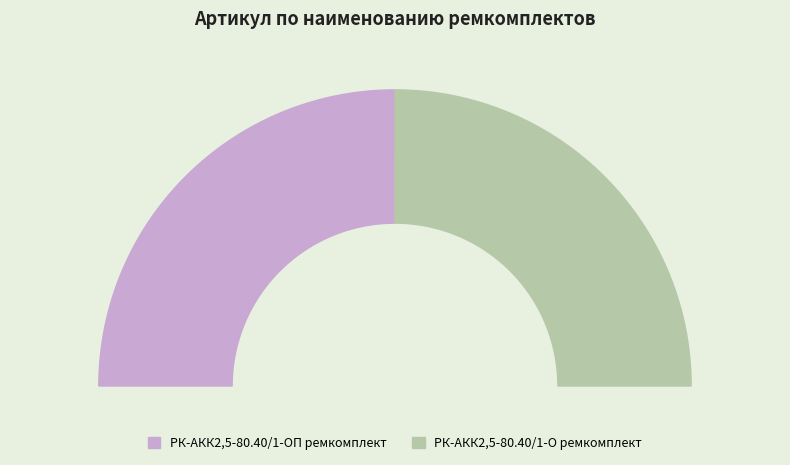

What is the ratio of the value at РК-АКК2,5-80.40/1-ОП ремкомплект to the value at РК-АКК2,5-80.40/1-О ремкомплект?

1.0